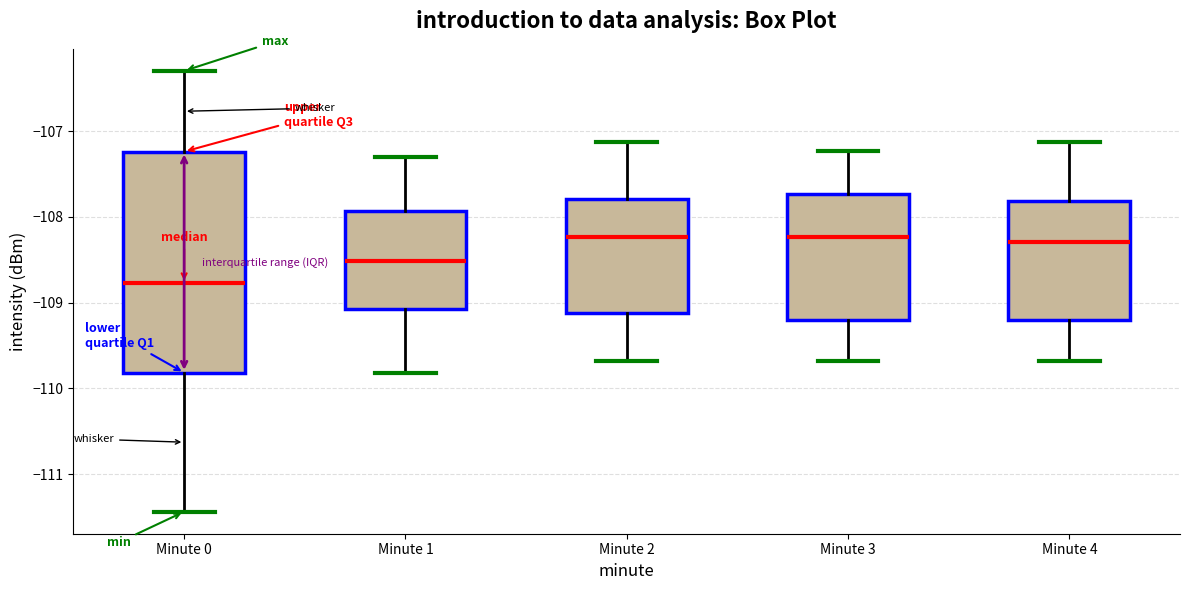

Where is the upper edge of the box for Minute 4 on the y-axis? The values are not printed on the chart, so give them approximately, as read against the axis.

-107.8